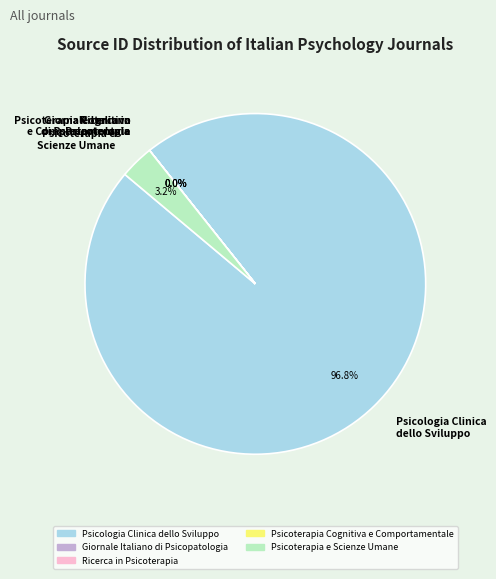

Which slice is the largest?

Psicologia Clinica dello Sviluppo